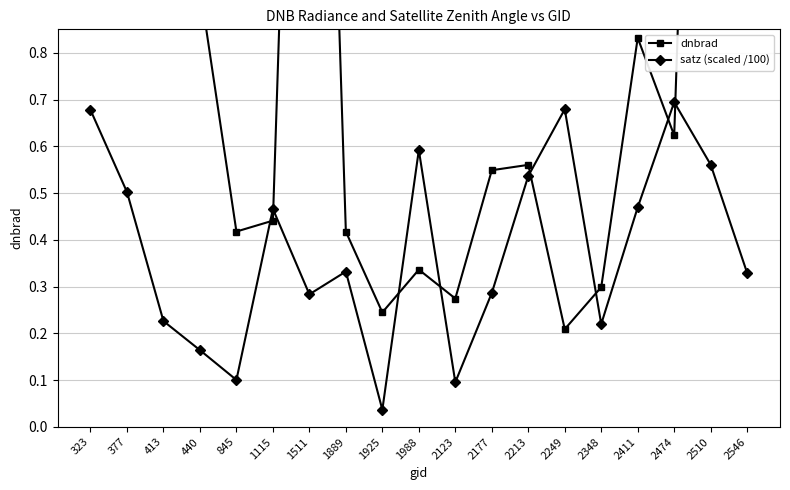

What is the total value across all series at 2411?

1.3